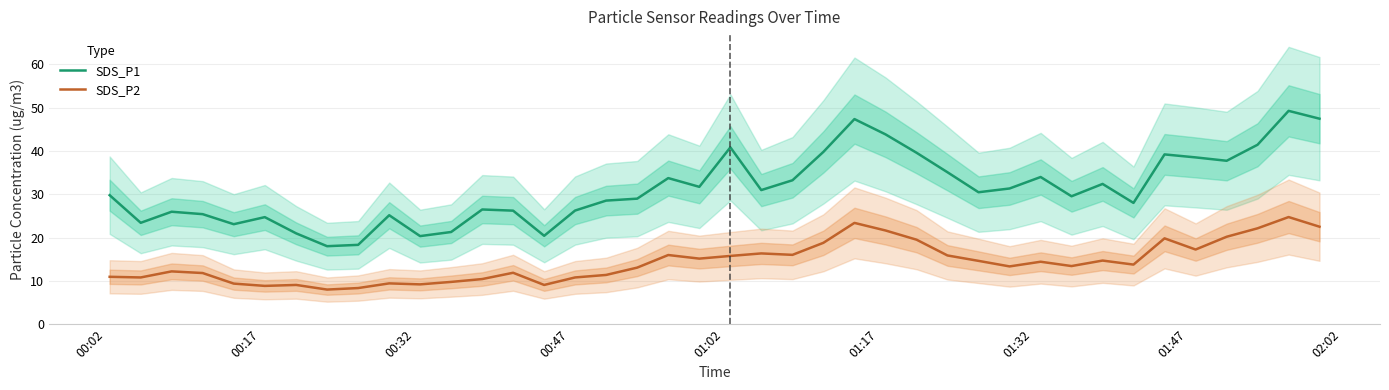

Reading left to right, list all the values displayed in this chart.

SDS_P1: 29.8	23.4	26.0	25.4	23.1	24.7	21.0	18.0	18.3	25.2	20.4	21.3	26.5	26.2	20.4	26.2	28.6	29.0	33.8	31.7	40.9	31.0	33.2	39.8	47.4	43.9	39.6	35.1	30.5	31.4	34.0	29.6	32.4	28.0	39.2	38.5	37.8	41.5	49.3	47.5
SDS_P2: 10.9	10.8	12.2	11.8	9.4	8.8	9.1	8.0	8.3	9.4	9.2	9.8	10.4	11.9	9.1	10.8	11.4	13.1	16.0	15.2	15.8	16.4	16.0	18.8	23.4	21.6	19.5	15.9	14.6	13.3	14.4	13.4	14.7	13.8	19.8	17.2	20.2	22.1	24.8	22.5